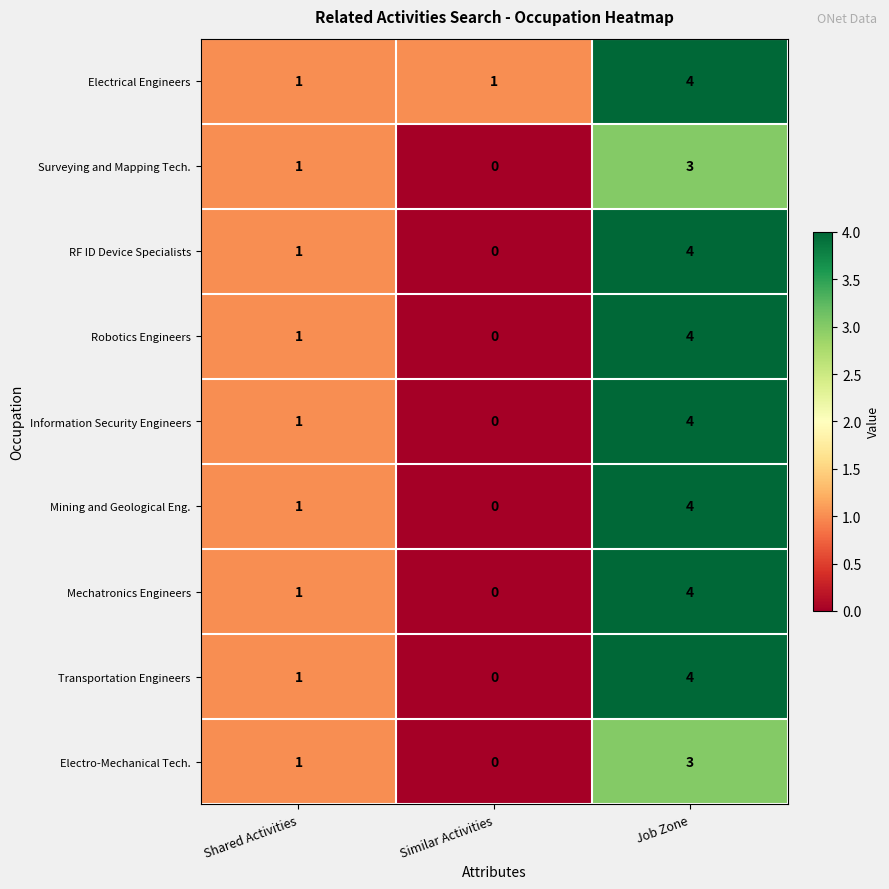

Is it true that Surveying and Mapping Tech. equals 1 at Shared Activities?

True